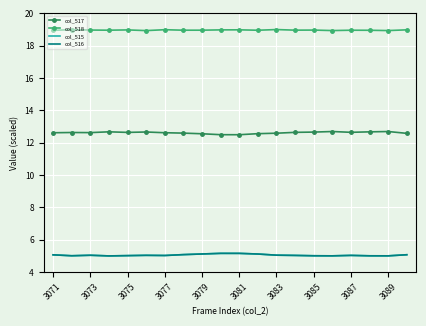

Which series has the largest total across all categories?

col_518